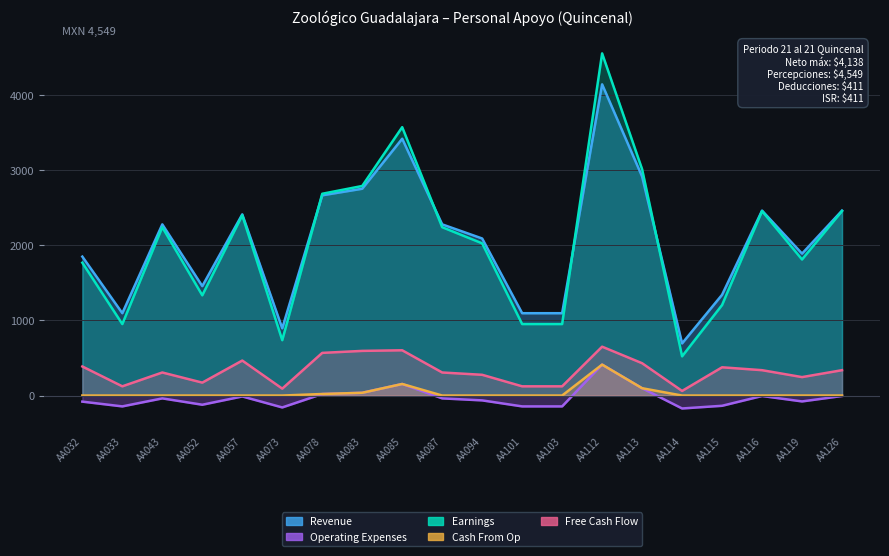

Between AA083 and AA116, which series saw the biggest shift?

Earnings (Total Percepciones)